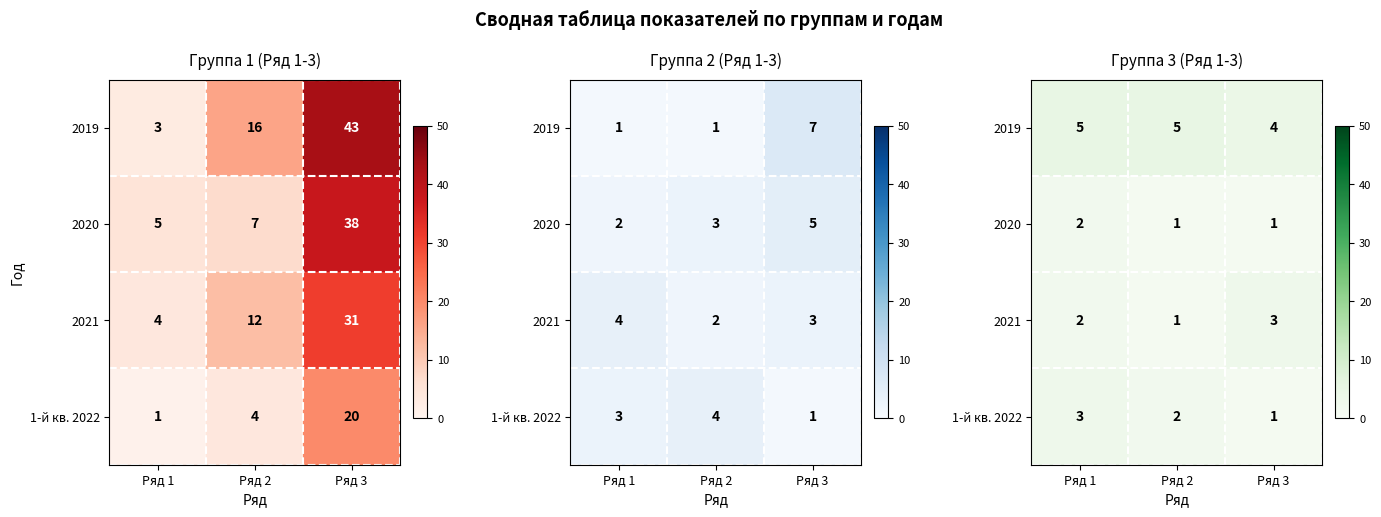

How many 2021 values are between 1 and 3?

3